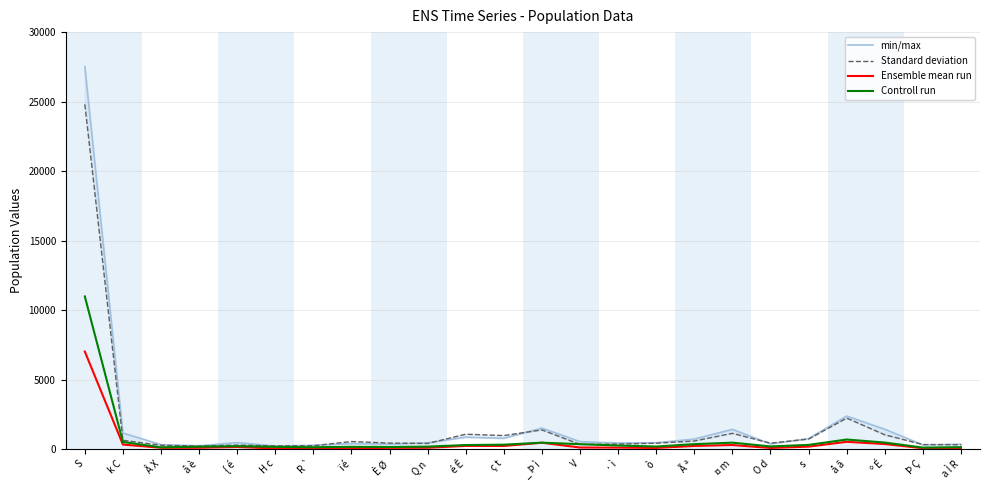

How many values in the Standard deviation series exceed 426?

11